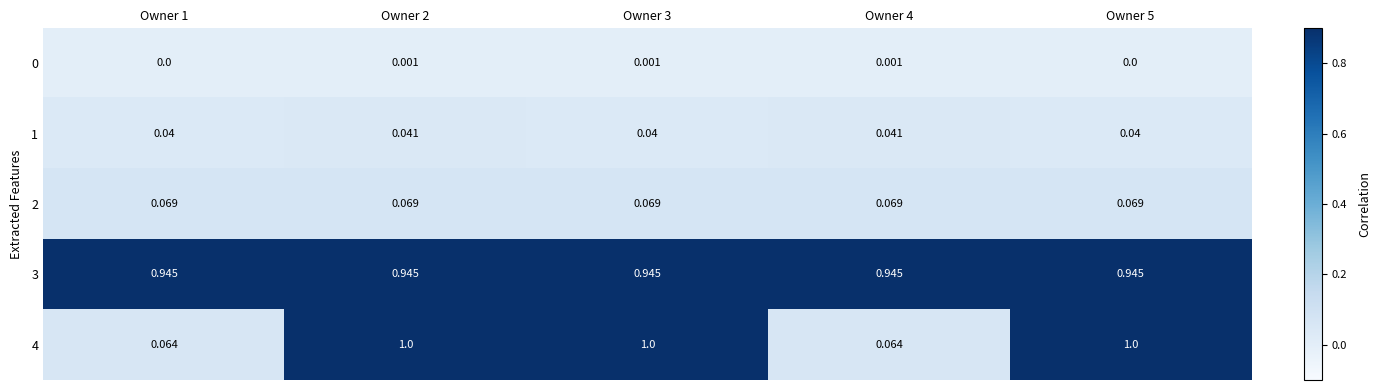

Between Owner 2 and Owner 4, which series saw the biggest shift?

4